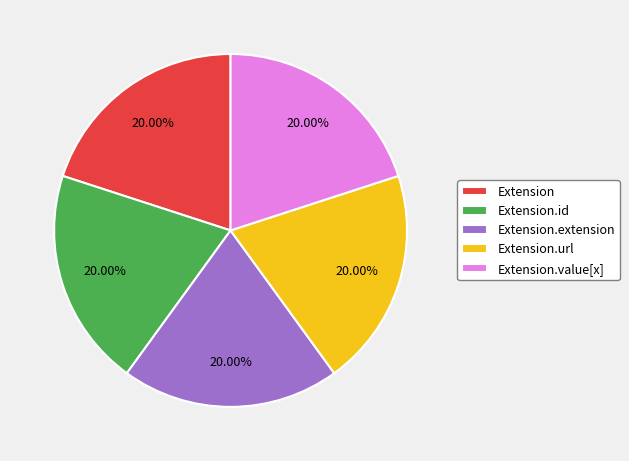

Approximately how many times larger is the value at Extension compared to Extension.url?

1.0